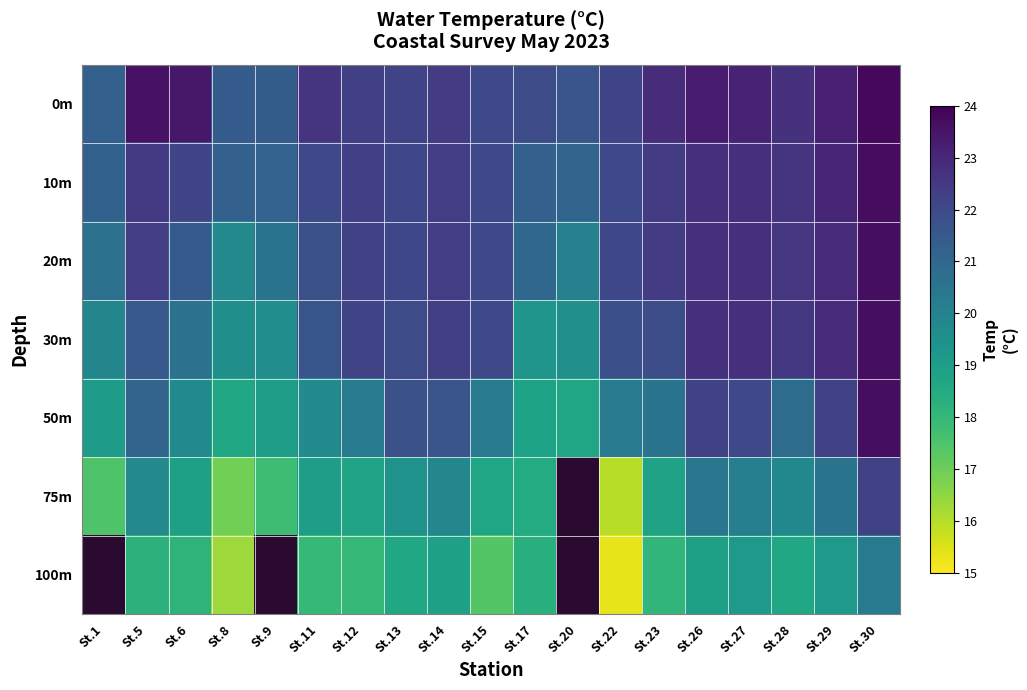

What is the sum of all 10m values?

420.8